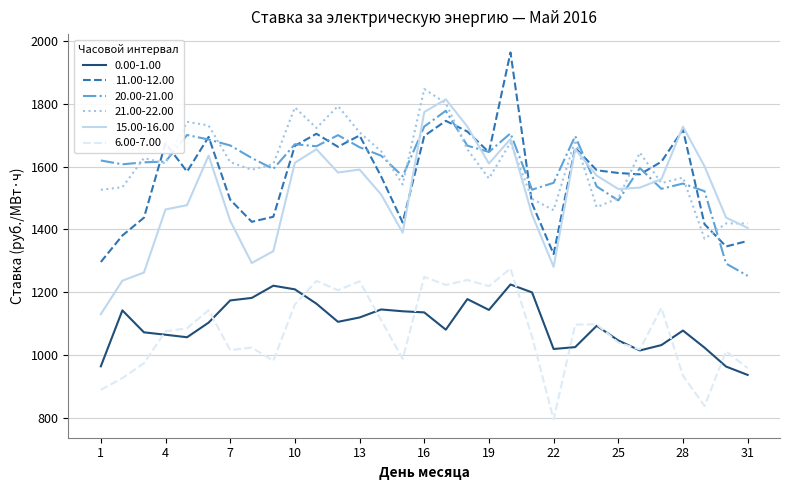

True or false: 11.00-12.00 and 20.00-21.00 intersect in this chart.

True